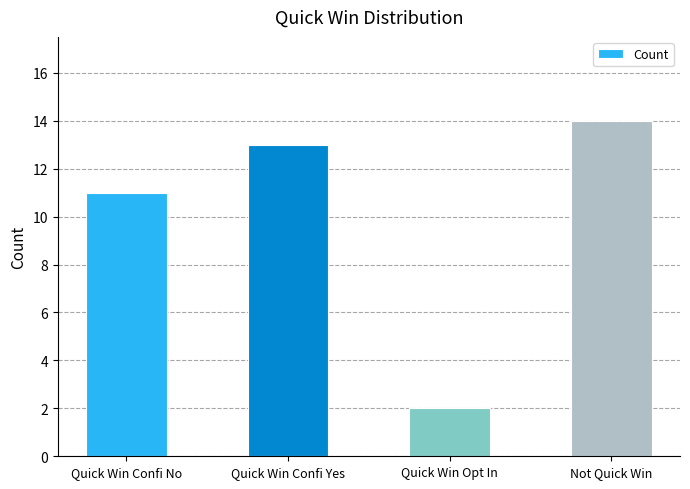

At which category does the chart reach its peak across all series?

Not Quick Win